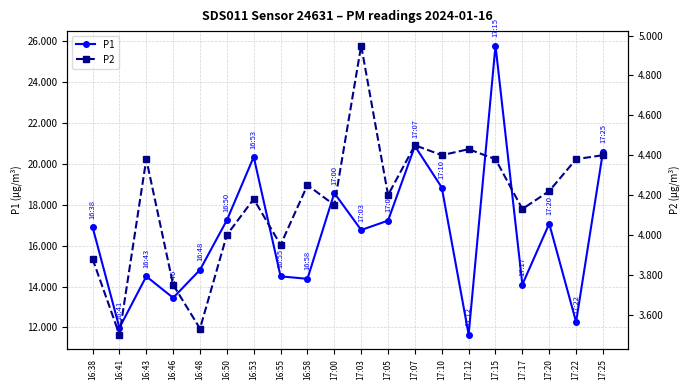

Reading right to left, list all the values displayed in this chart.

P1: 17:25=20.6	17:22=12.3	17:20=17.1	17:17=14.1	17:15=25.8	17:12=11.7	17:10=18.9	17:07=20.9	17:05=17.2	17:03=16.8	17:00=18.6	16:58=14.4	16:55=14.5	16:53=20.4	16:50=17.2	16:48=14.8	16:46=13.4	16:43=14.5	16:41=12.0	16:38=16.9
P2: 17:25=4.4	17:22=4.4	17:20=4.2	17:17=4.1	17:15=4.4	17:12=4.4	17:10=4.4	17:07=4.5	17:05=4.2	17:03=5.0	17:00=4.2	16:58=4.2	16:55=4.0	16:53=4.2	16:50=4.0	16:48=3.5	16:46=3.8	16:43=4.4	16:41=3.5	16:38=3.9